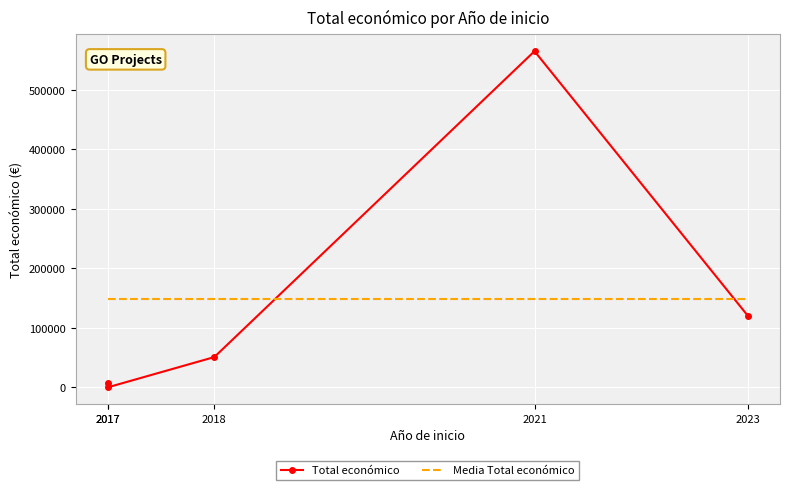

How many lines are shown in the chart?

2